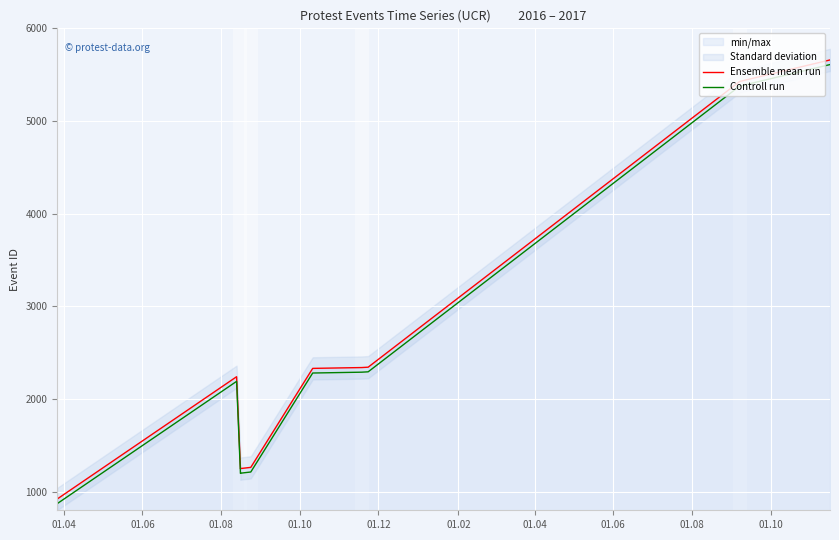

How many interior local valleys does the Controll run series have?

1